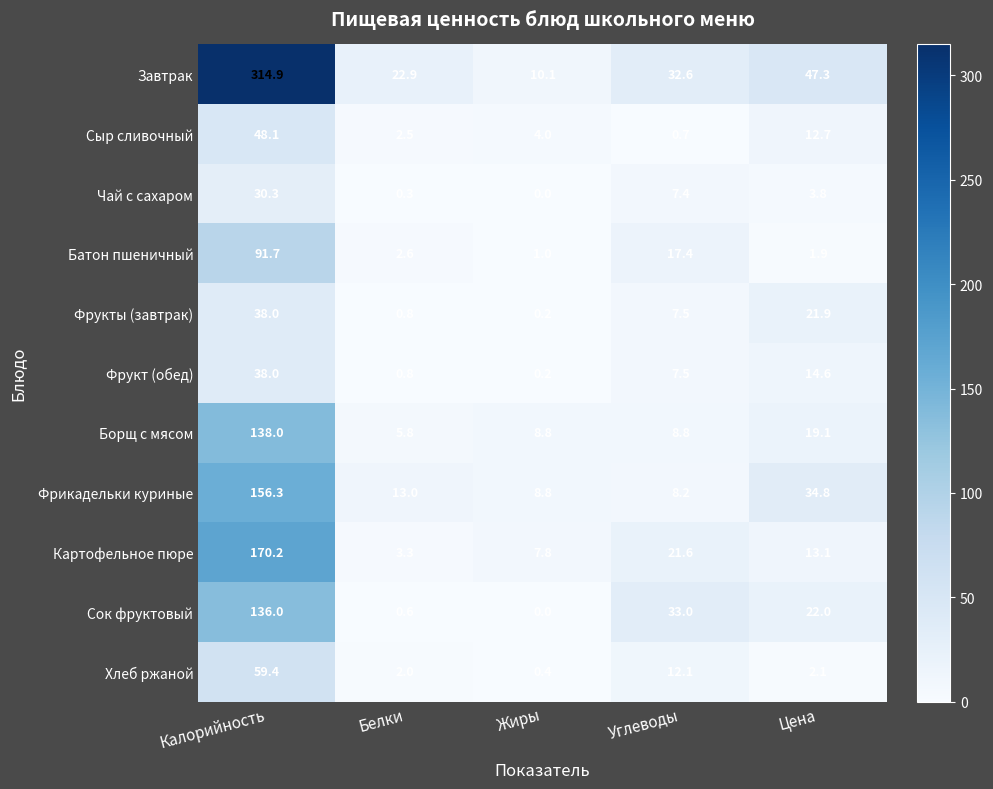

What is the difference between the second highest and minimum values in the Хлеб ржаной series?

11.7